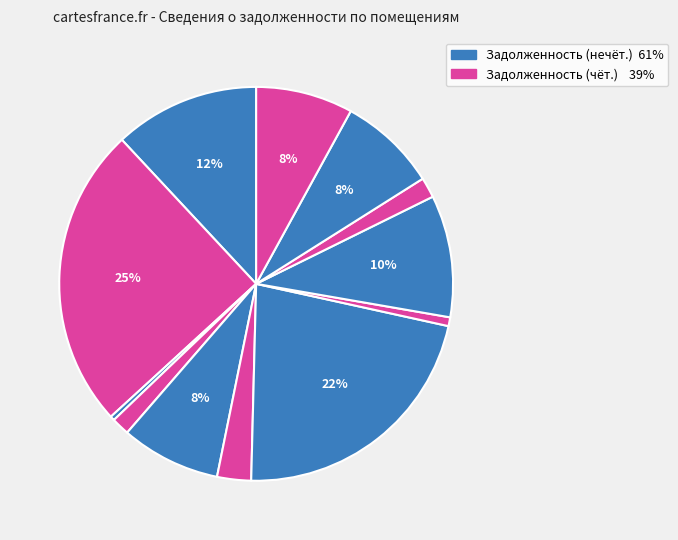

How many segments does this pie chart have?

12